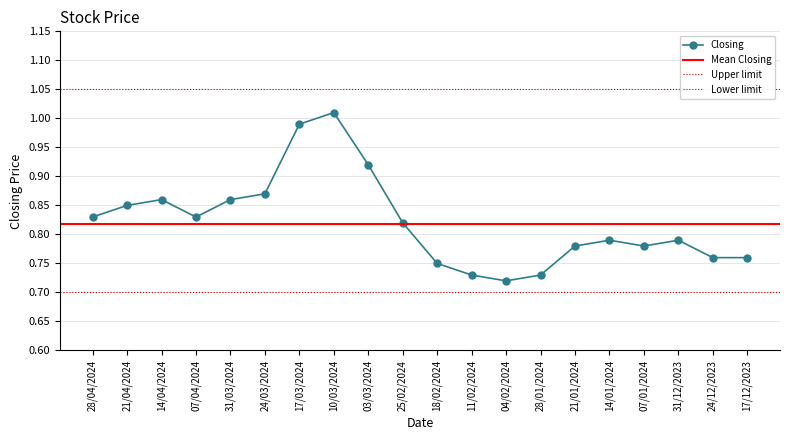

Reading left to right, what are all the values shown in this chart?

28/04/2024=0.8	21/04/2024=0.8	14/04/2024=0.9	07/04/2024=0.8	31/03/2024=0.9	24/03/2024=0.9	17/03/2024=1.0	10/03/2024=1.0	03/03/2024=0.9	25/02/2024=0.8	18/02/2024=0.8	11/02/2024=0.7	04/02/2024=0.7	28/01/2024=0.7	21/01/2024=0.8	14/01/2024=0.8	07/01/2024=0.8	31/12/2023=0.8	24/12/2023=0.8	17/12/2023=0.8